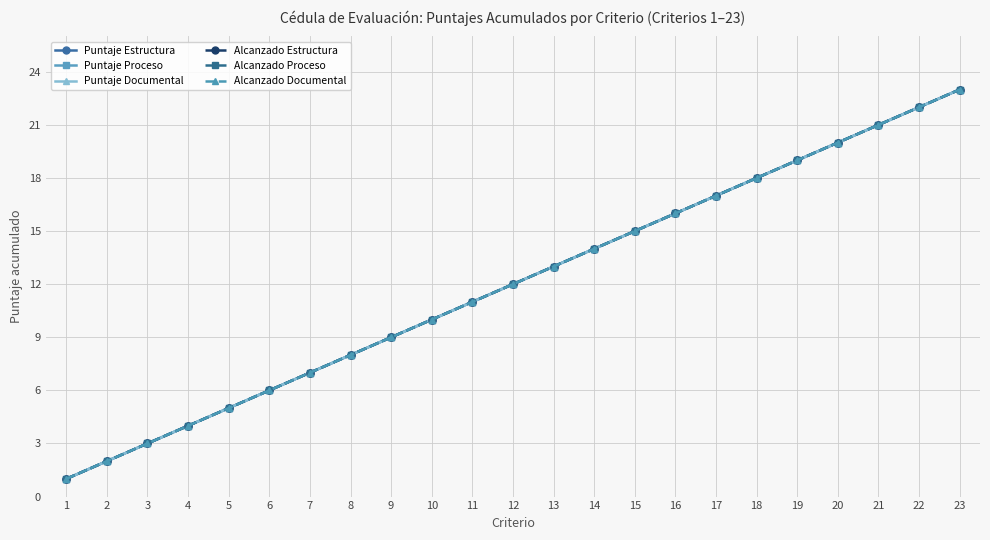

What is the difference between the maximum and second lowest values in the Puntaje Documental series?

21